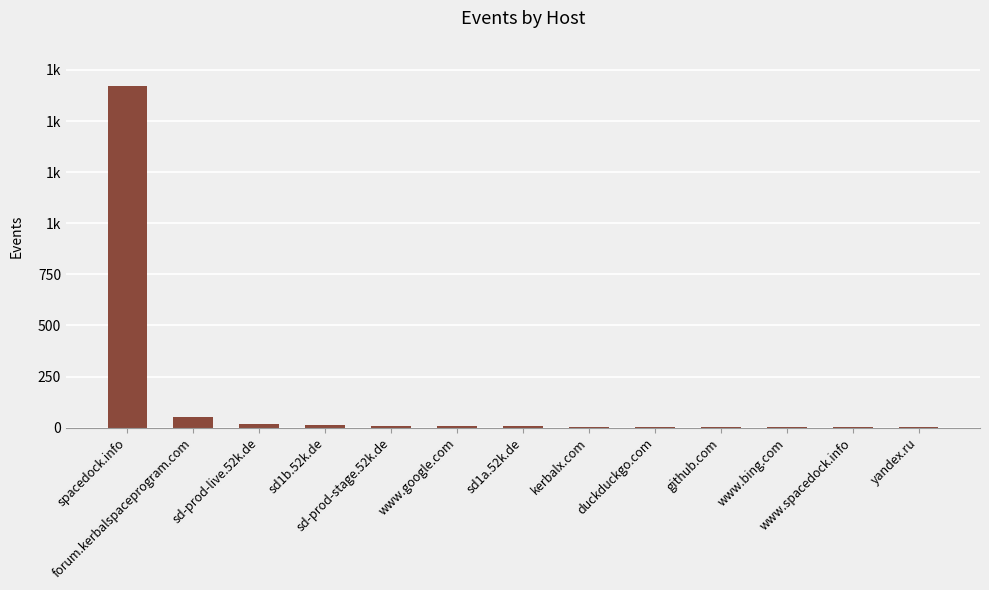

What is the difference between the maximum and second lowest values?

1670